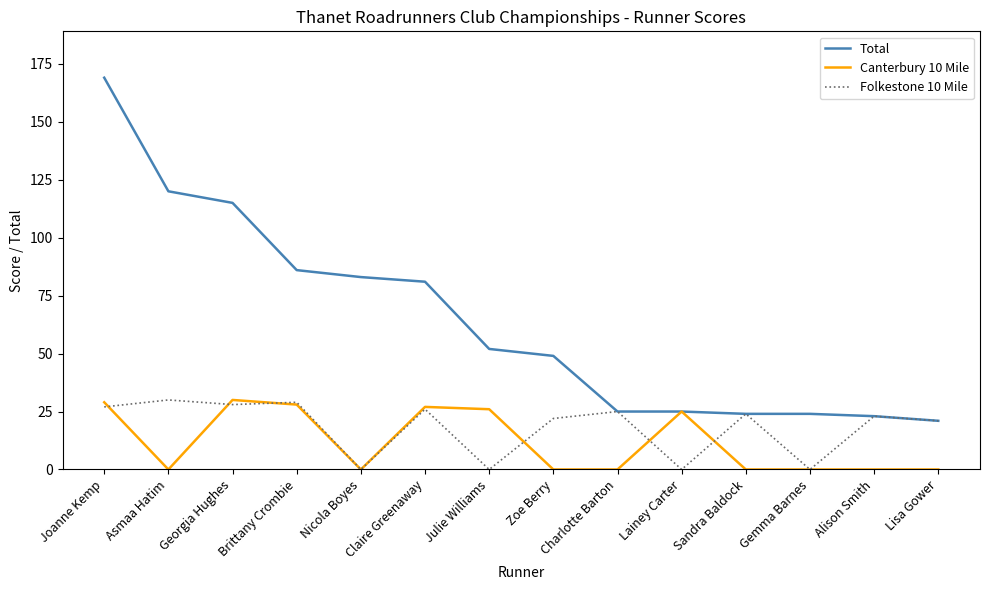

What position from the left is Gemma Barnes?

12